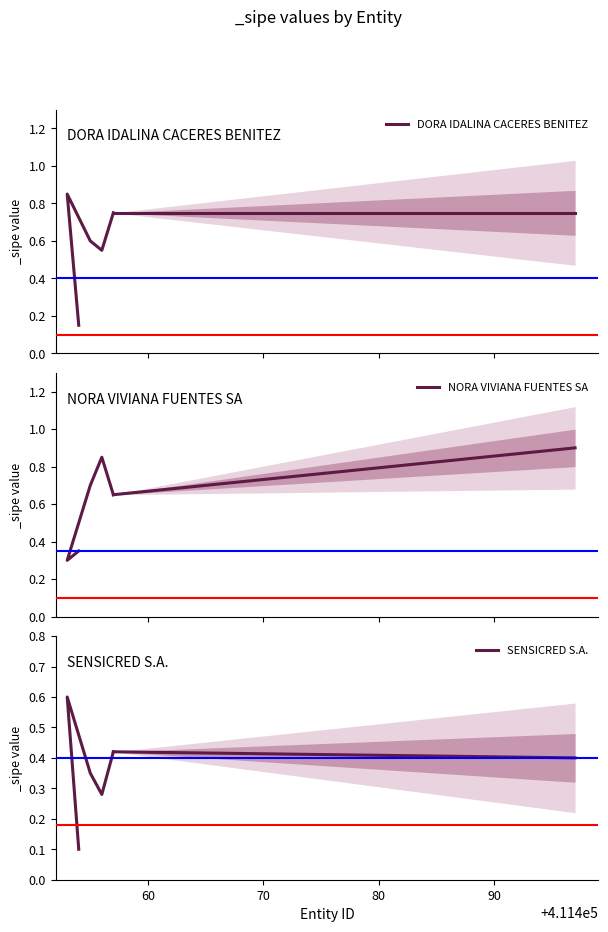

What is the approximate value of SENSICRED S.A. at 90?

0.4